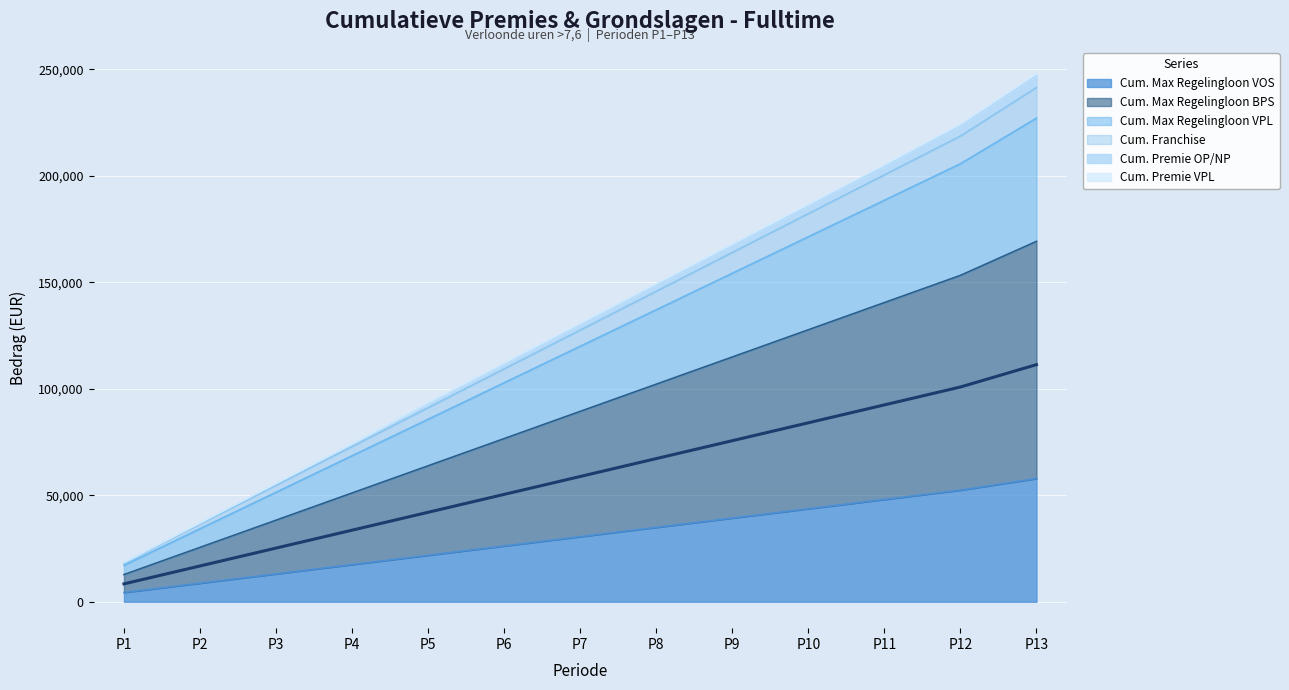

What is the value of the Cum. Max Regelingloon VPL point at the 2nd from the left?

36449.2